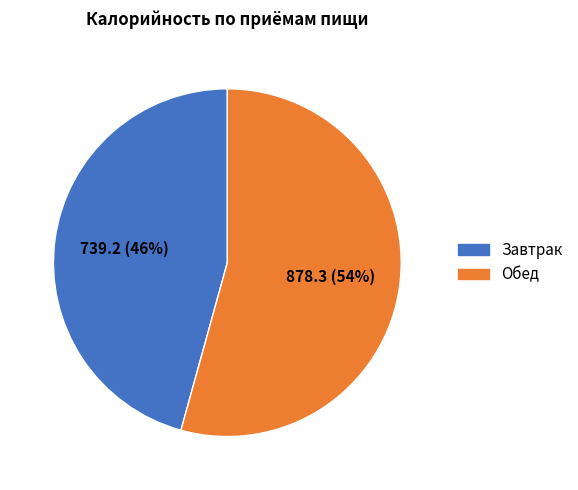

To the nearest percent, what is the average slice percentage?

50%